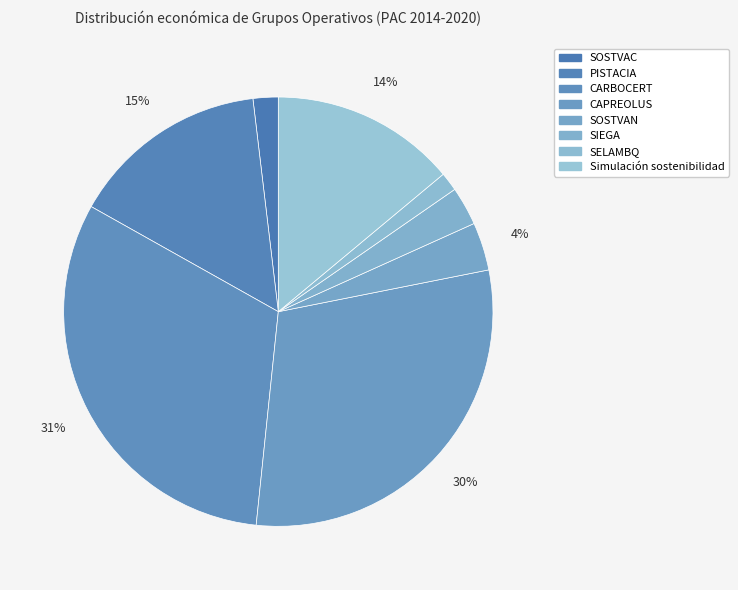

Which slice is the largest?

CARBOCERT